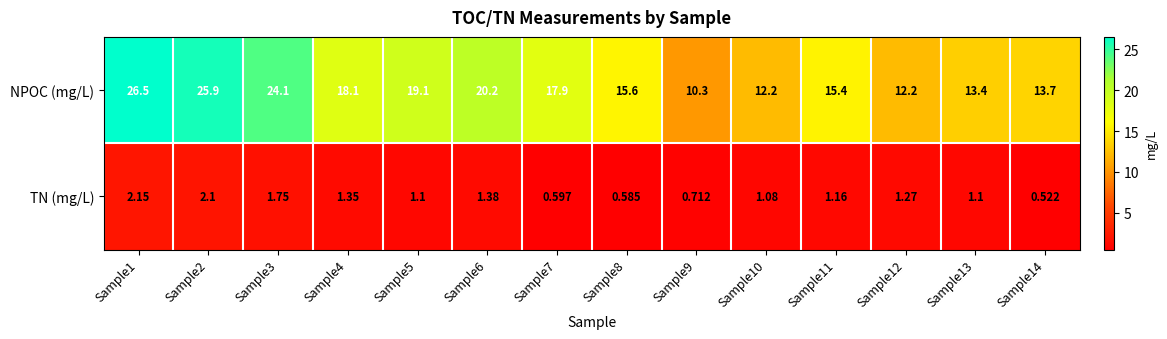

Which series has the largest total across all categories?

NPOC (mg/L)